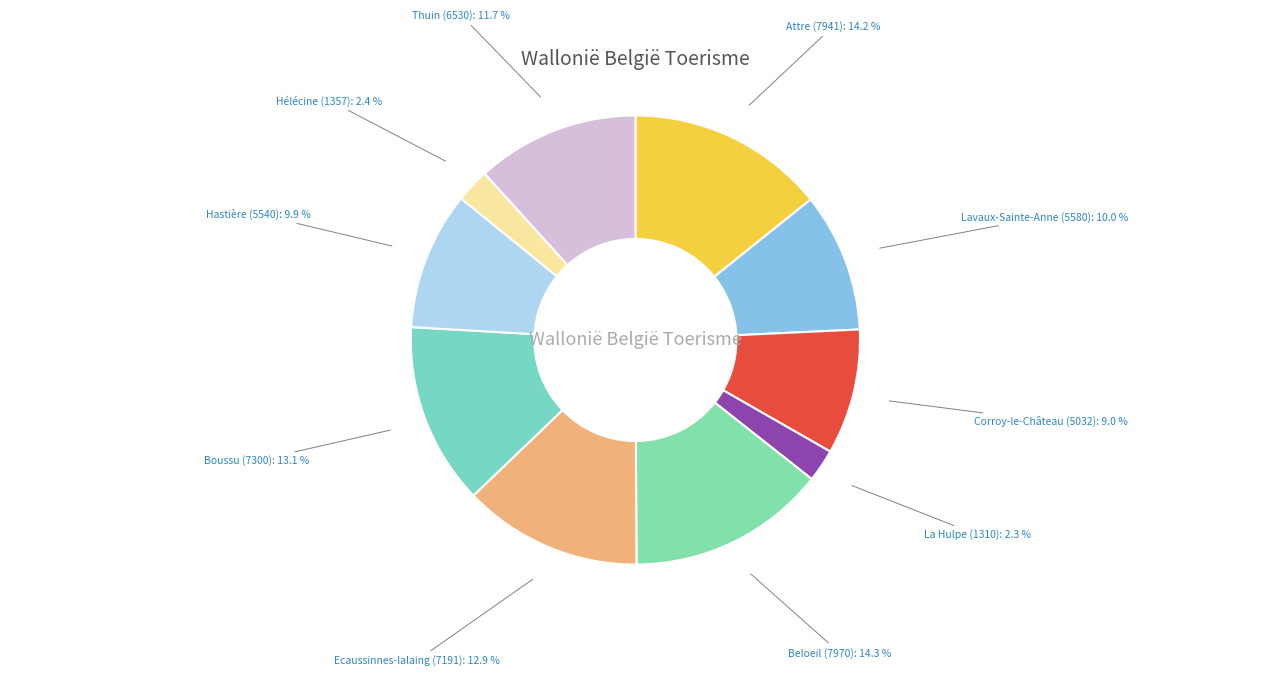

Is the sum of Thuin (6530) and Attre (7941) greater than half?

No